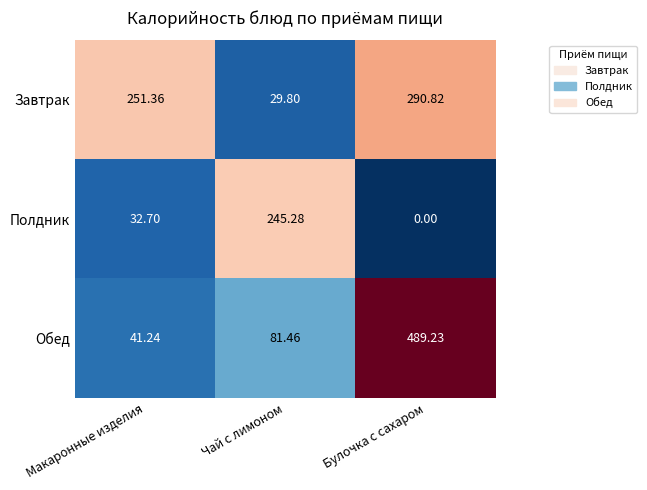

Rank the series at Чай с лимоном from lowest to highest value.

Завтрак, Обед, Полдник